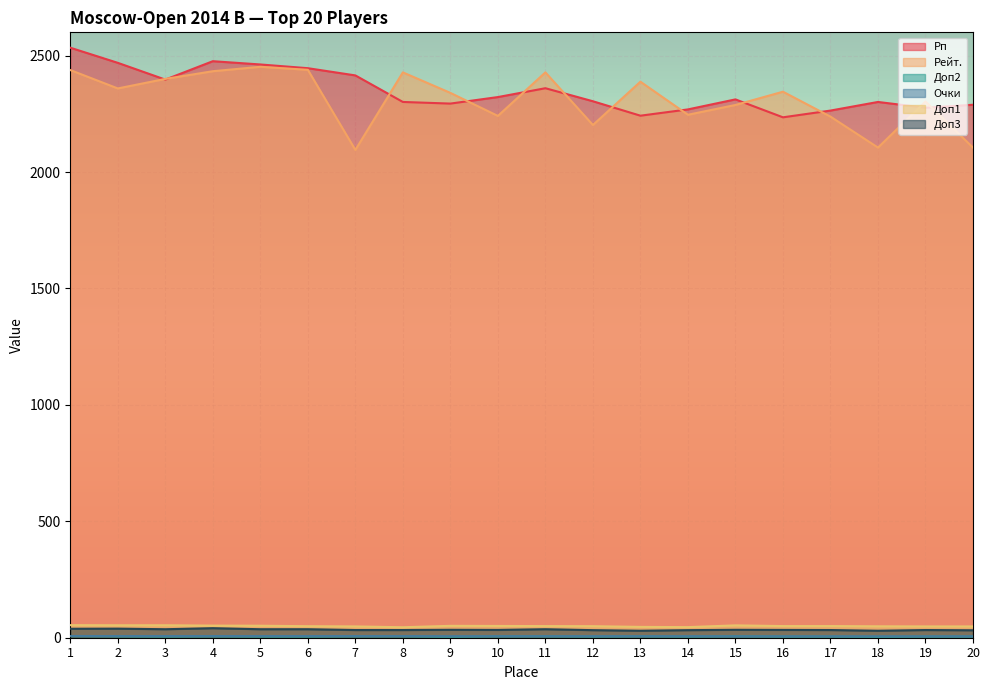

What is the maximum value for Доп3?

41.0